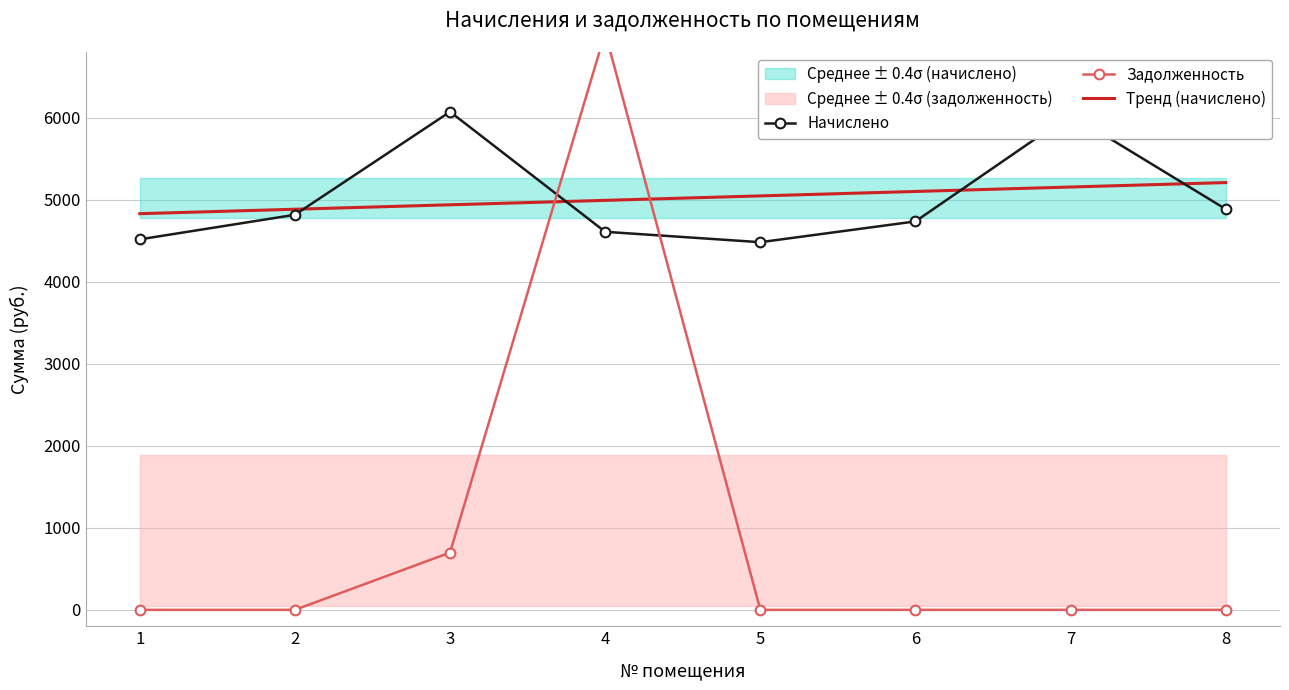

List the series in order of their peak value, lowest first.

Тренд (начислено), Начислено, Задолженность